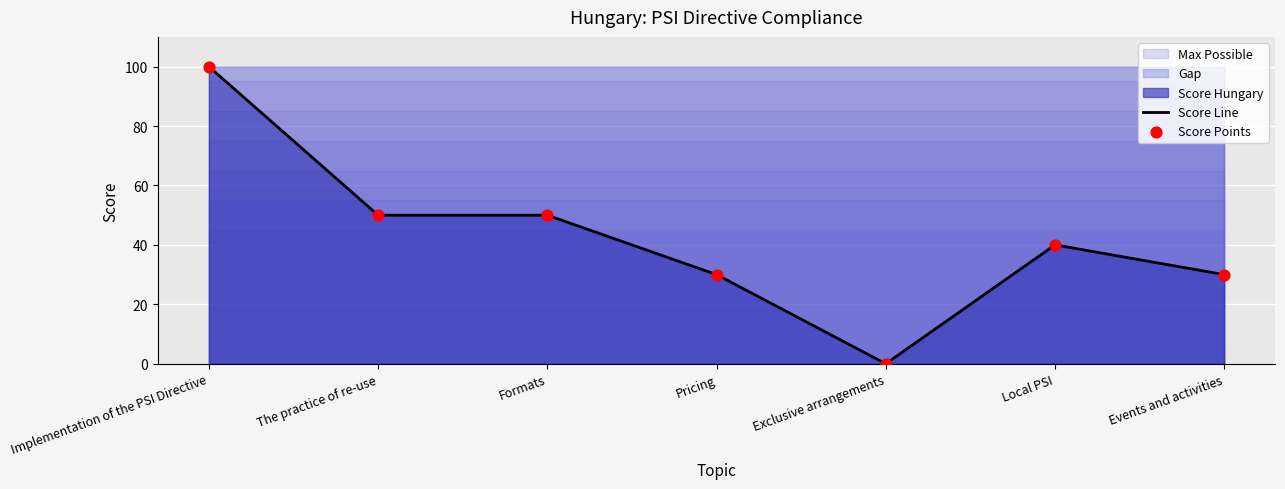

The value of Score Line at Pricing is 49. True or false?

False